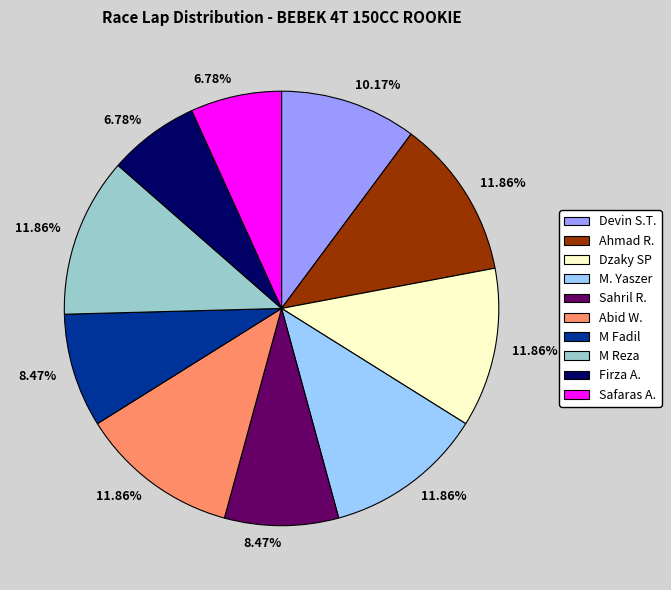

What is the ratio of the value at Safaras A. to the value at Devin S.T.?

0.7